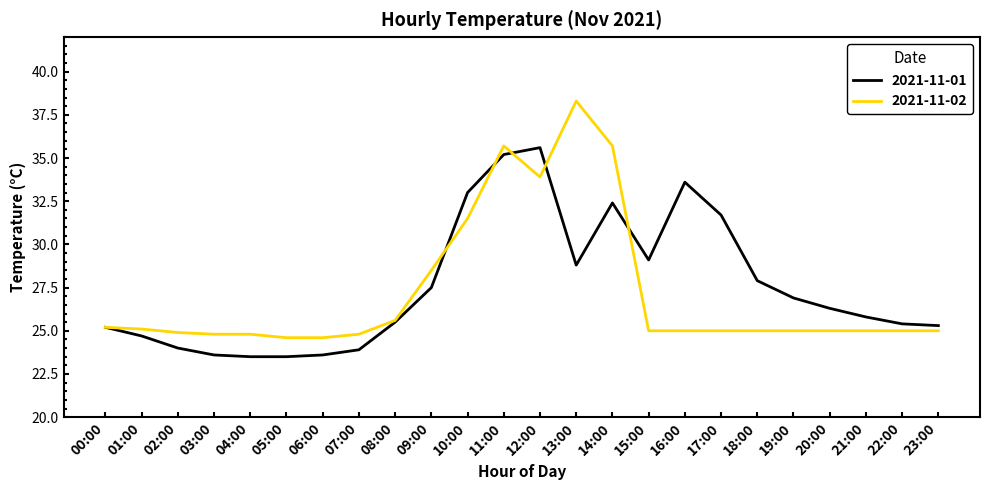

Reading left to right, transcribe all the data shown in this chart.

2021-11-01: 00:00=25.2	01:00=24.7	02:00=24.0	03:00=23.6	04:00=23.5	05:00=23.5	06:00=23.6	07:00=23.9	08:00=25.5	09:00=27.5	10:00=33.0	11:00=35.2	12:00=35.6	13:00=28.8	14:00=32.4	15:00=29.1	16:00=33.6	17:00=31.7	18:00=27.9	19:00=26.9	20:00=26.3	21:00=25.8	22:00=25.4	23:00=25.3
2021-11-02: 00:00=25.2	01:00=25.1	02:00=24.9	03:00=24.8	04:00=24.8	05:00=24.6	06:00=24.6	07:00=24.8	08:00=25.6	09:00=28.5	10:00=31.5	11:00=35.7	12:00=33.9	13:00=38.3	14:00=35.7	15:00=25.0	16:00=25.0	17:00=25.0	18:00=25.0	19:00=25.0	20:00=25.0	21:00=25.0	22:00=25.0	23:00=25.0